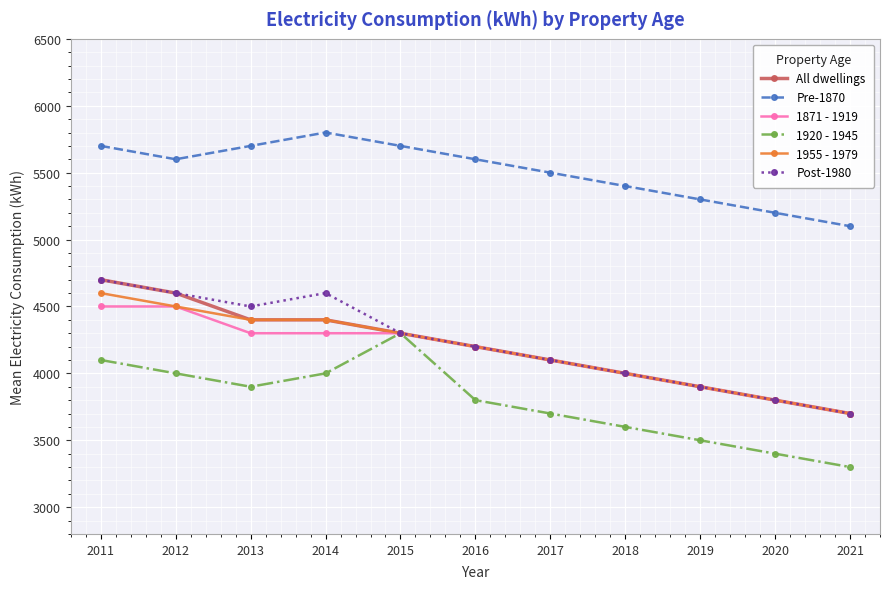

What is the difference between the highest and lowest values at 2013?

1800